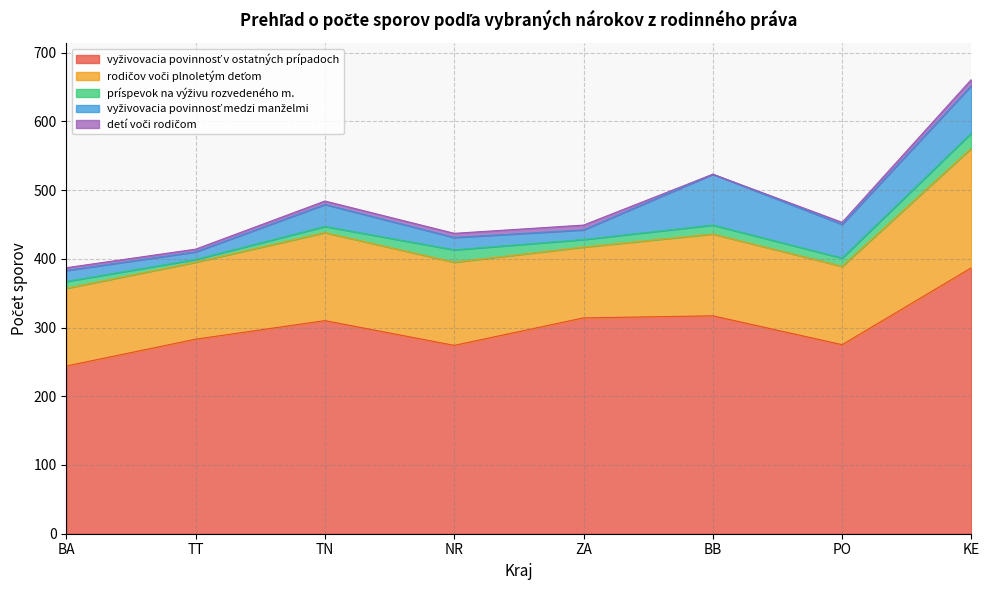

Between ZA and BA, which is larger?

ZA